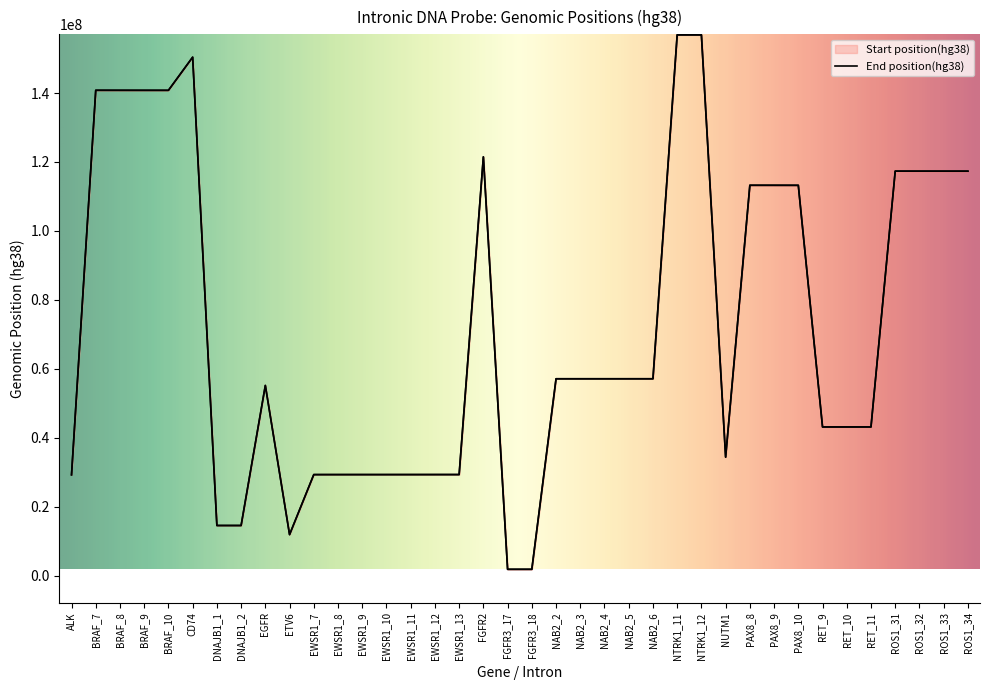

What position from the right is NAB2_3?

17